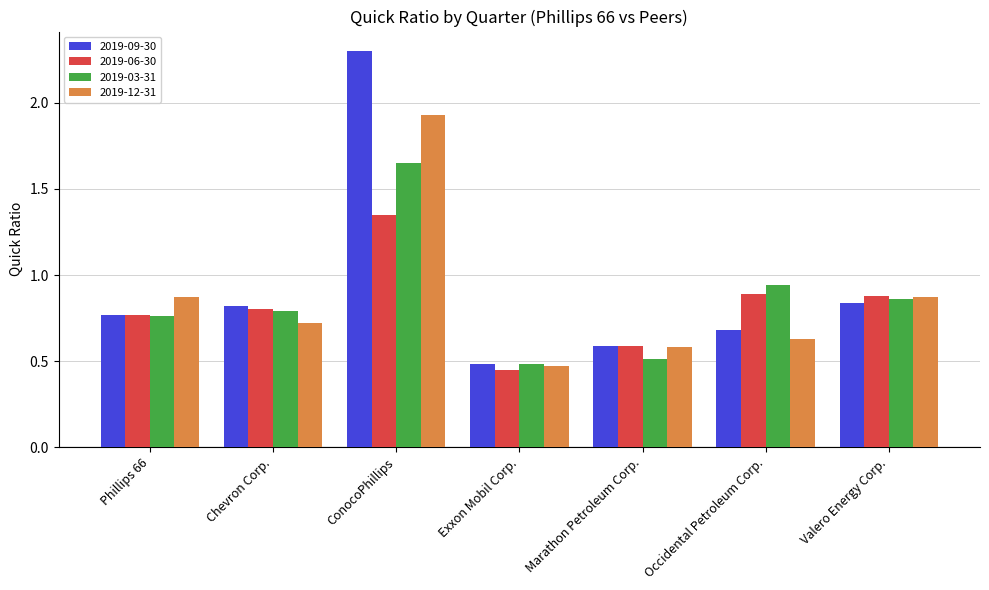

What is the sum of the 2019-09-30 values at Occidental Petroleum Corp. and Phillips 66?

1.5